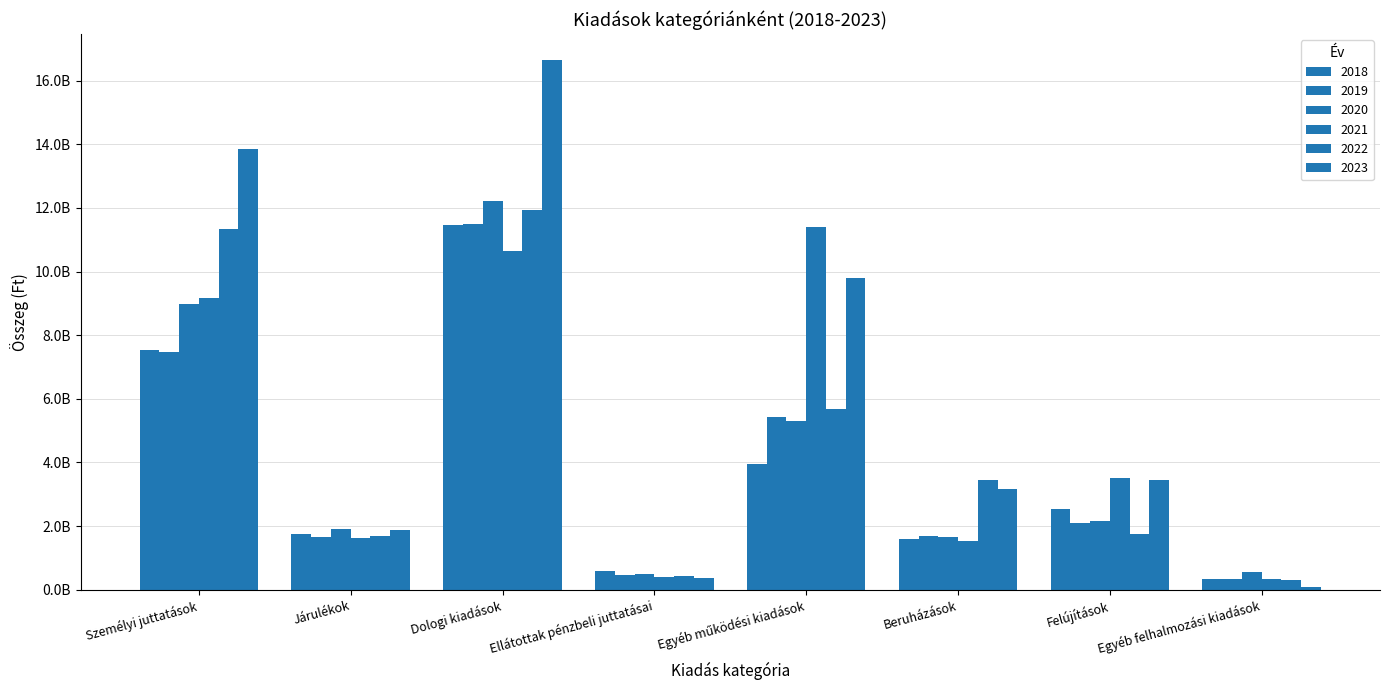

Which series has the widest spread of values?

2023